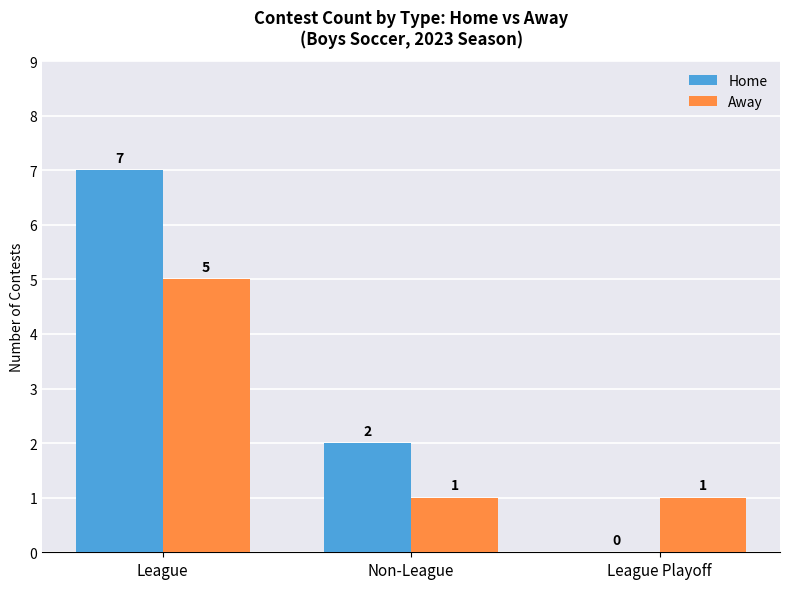

At which category is the sum across all series the highest?

League